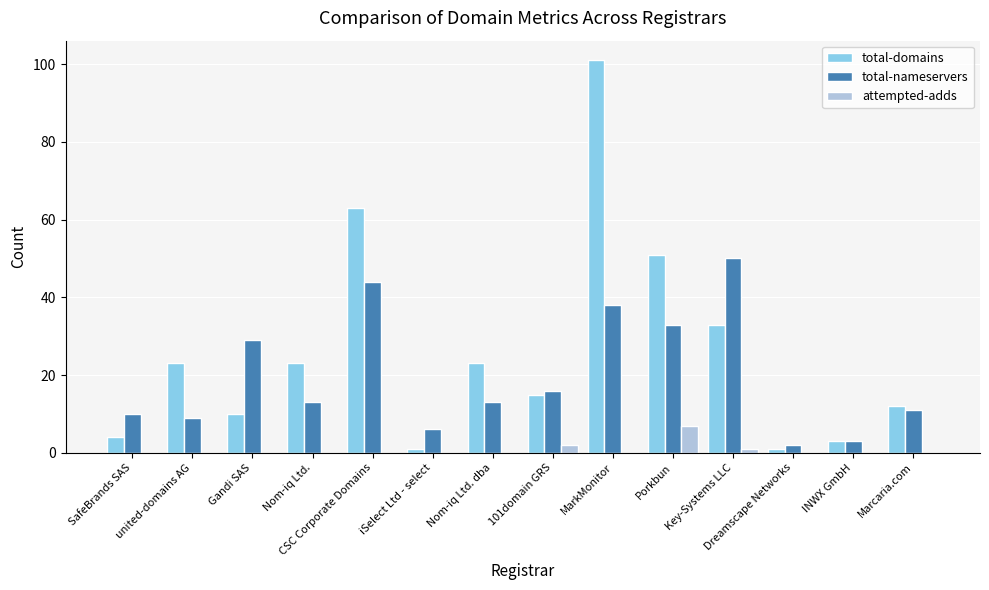

The total-domains series shows 33 at Key-Systems LLC. True or false?

True